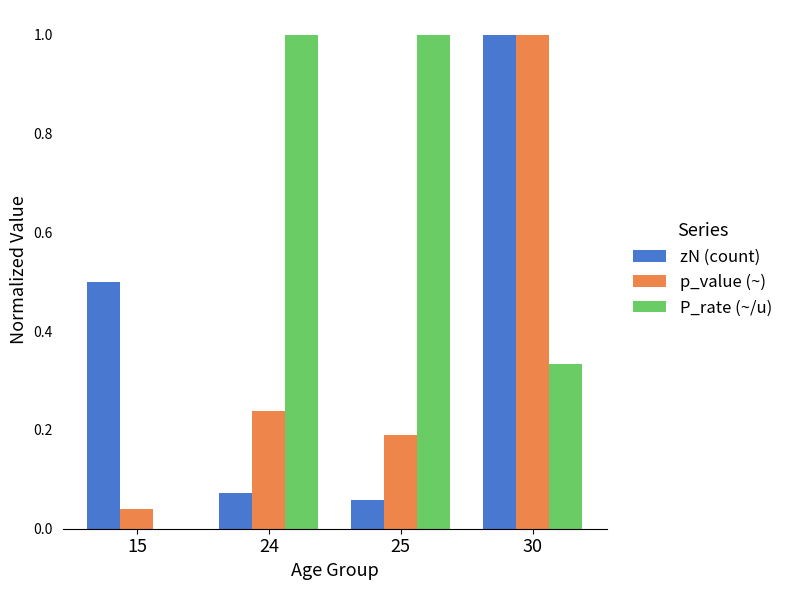

Count the P_rate (~/u) values in the range 0 to 1.

4